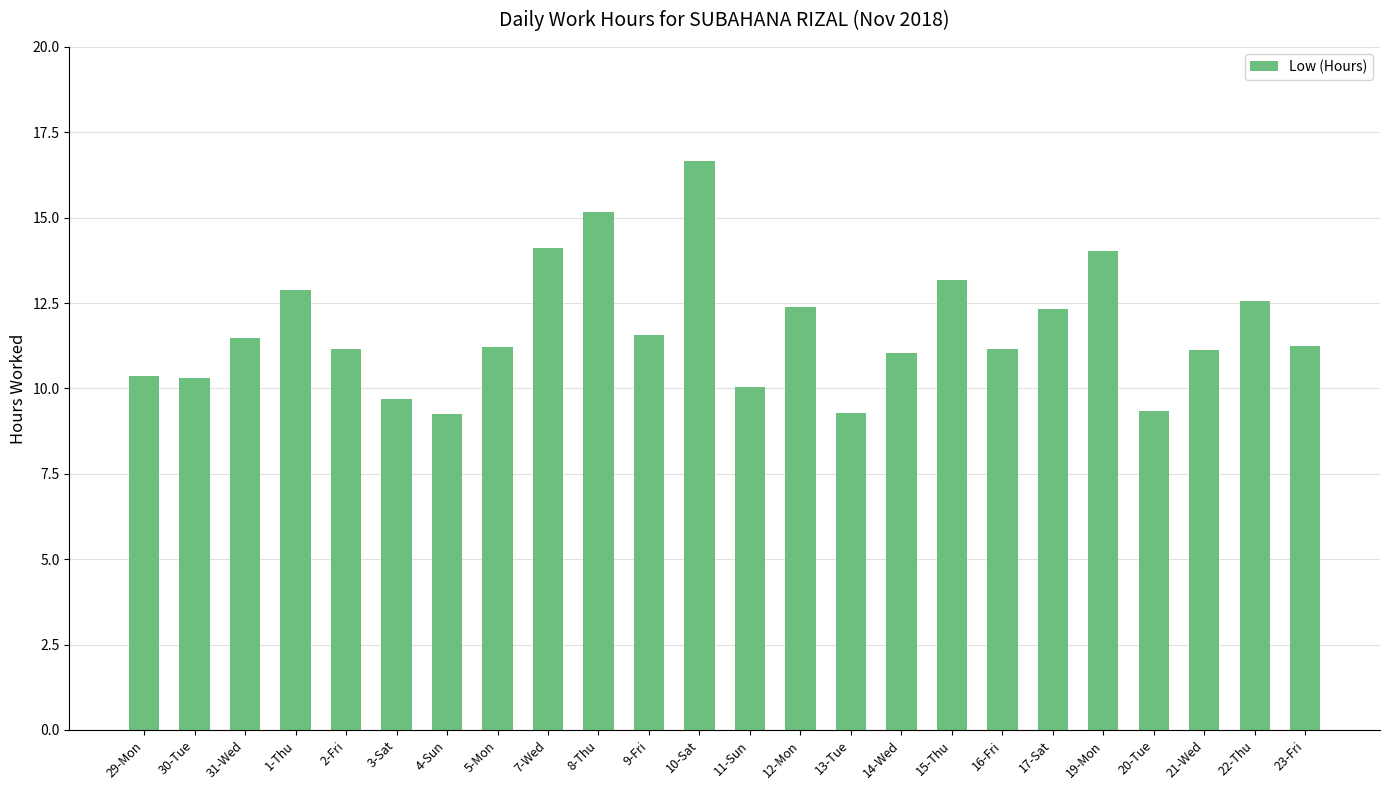

What is the label of the 3rd bar from the right?

21-Wed